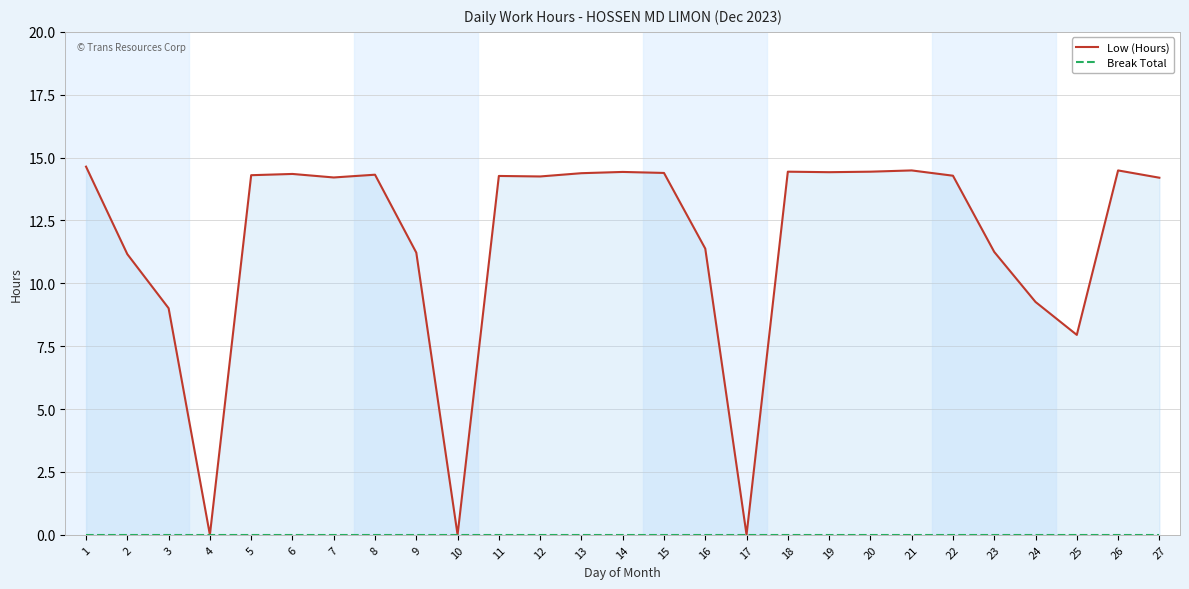

True or false: Low (Hours) and Break Total intersect in this chart.

False